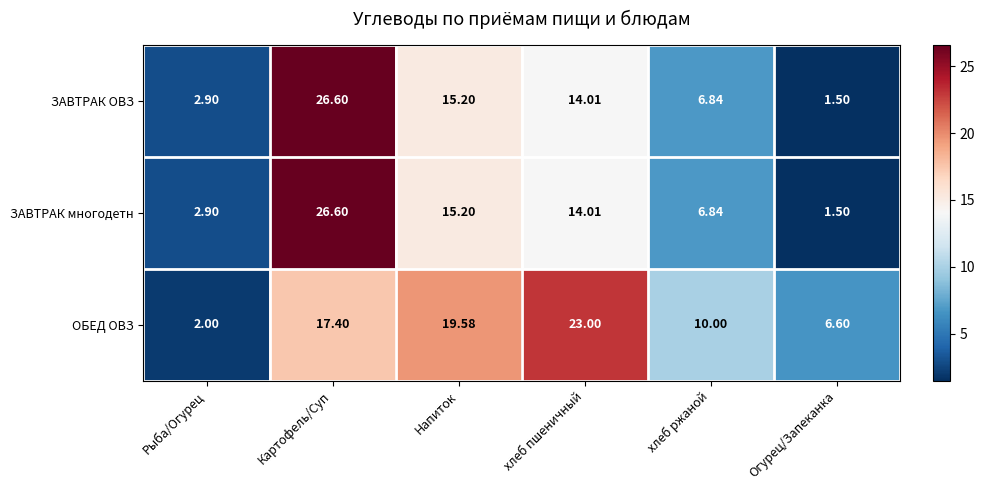

At which category does the chart reach its minimum across all series?

Огурец/Запеканка